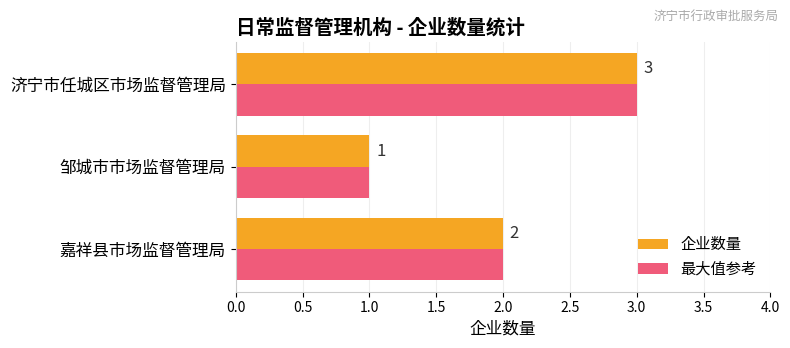

At which label is 最大值参考 closest to 2?

嘉祥县市场监督管理局